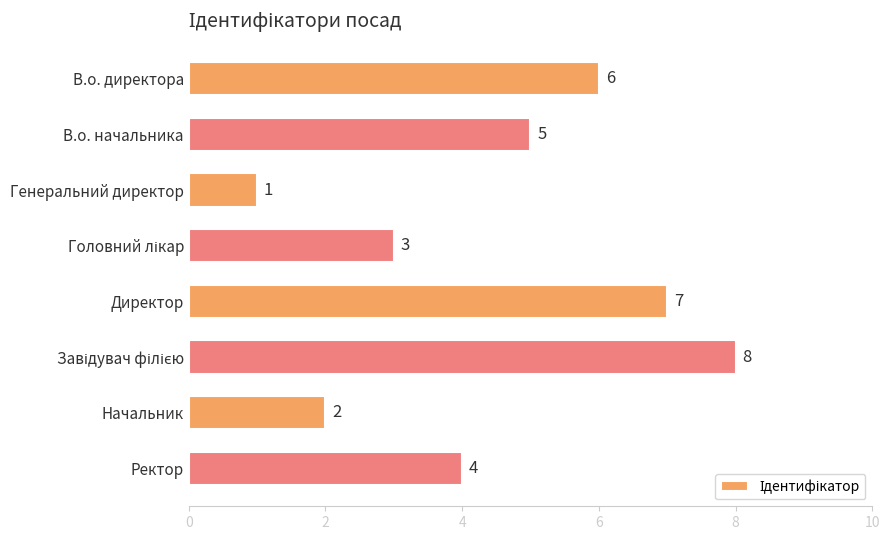

Between В.о. директора and Генеральний директор, which is larger?

В.о. директора